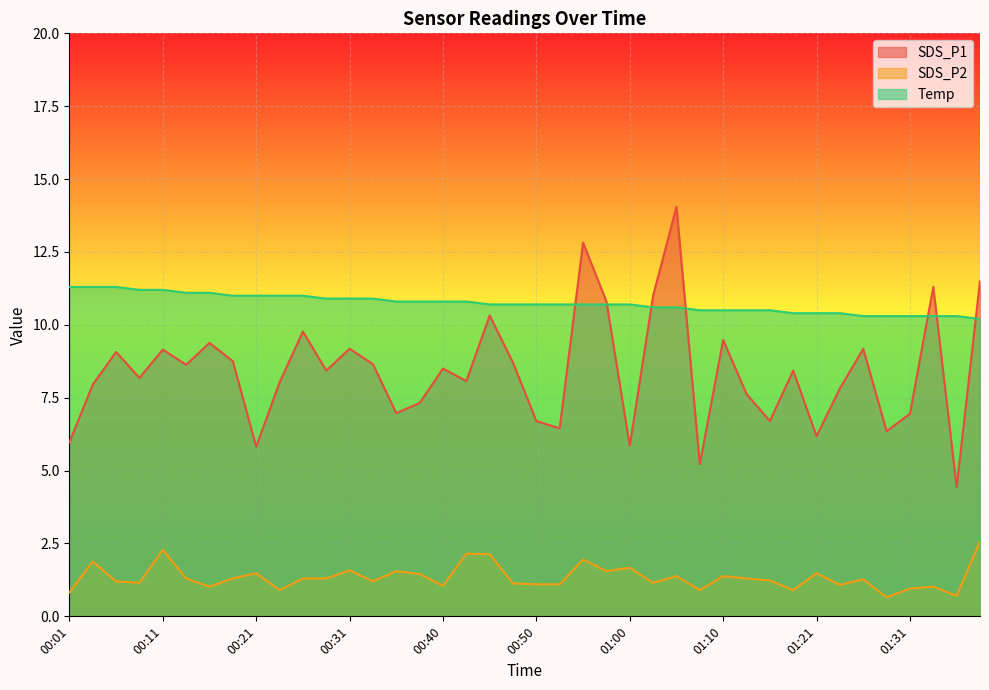

After their last crossing, which series has the higher values: Temp or SDS_P1?

SDS_P1